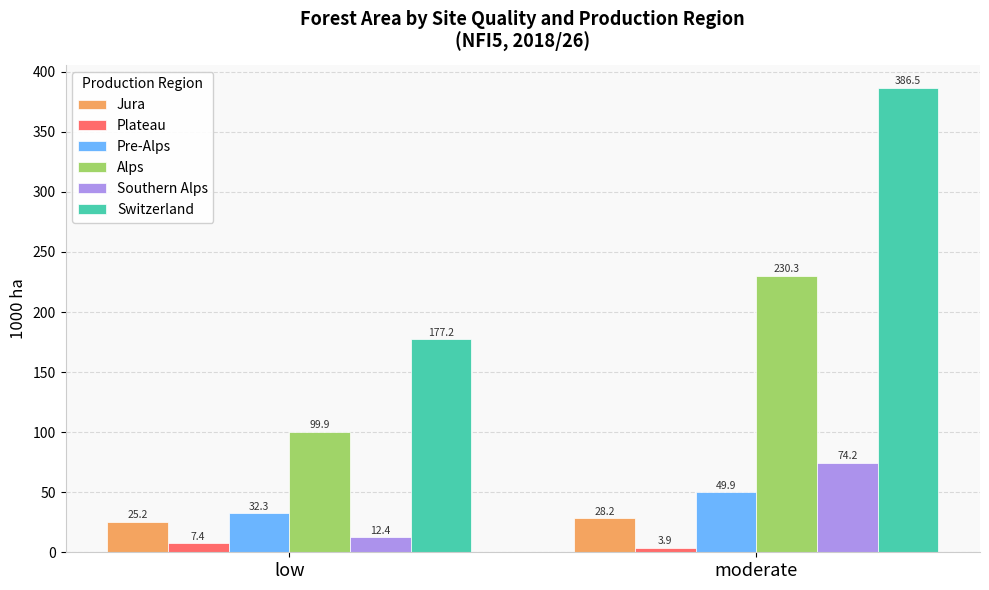

What position from the right is low?

2